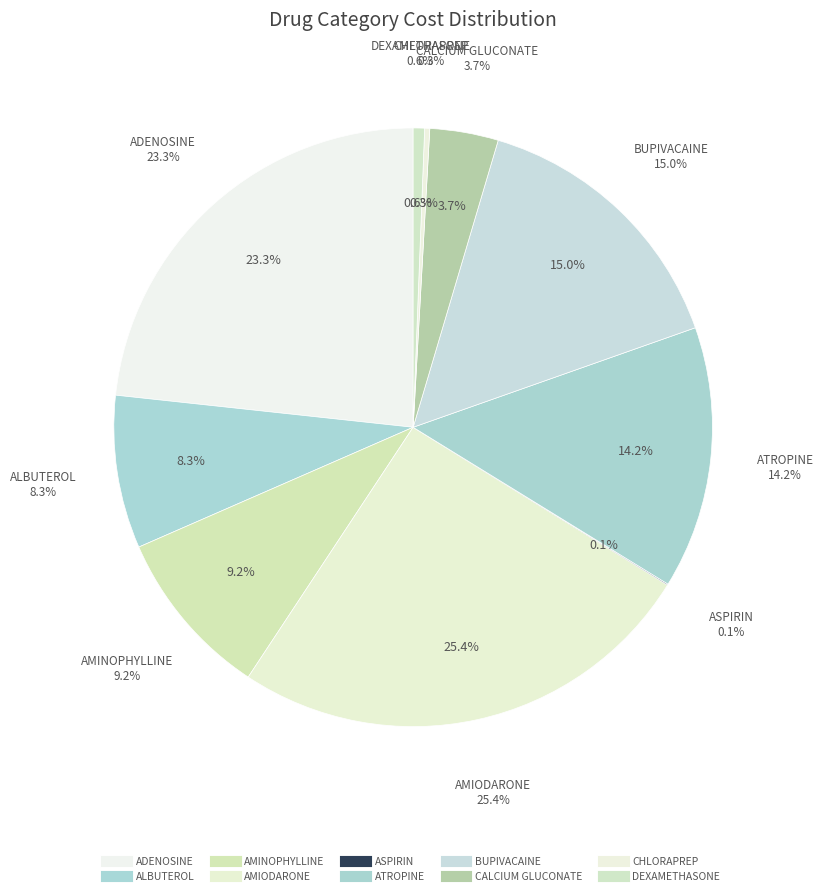

Rank the categories by value from lowest to highest.

ASPIRIN, CHLORAPREP, DEXAMETHASONE, CALCIUM GLUCONATE, ALBUTEROL, AMINOPHYLLINE, ATROPINE, BUPIVACAINE, ADENOSINE, AMIODARONE